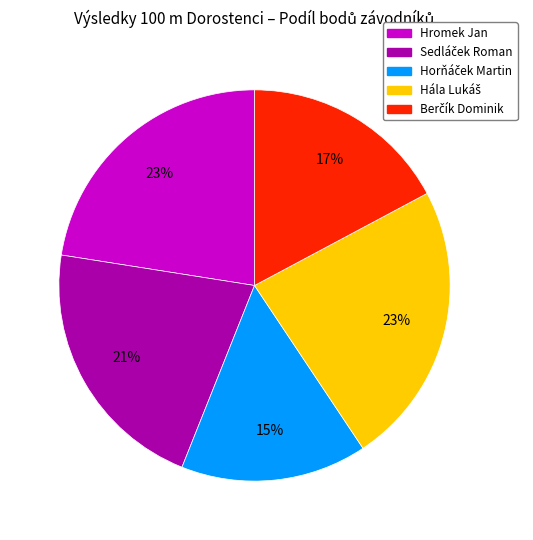

Is there a majority slice in this chart?

No